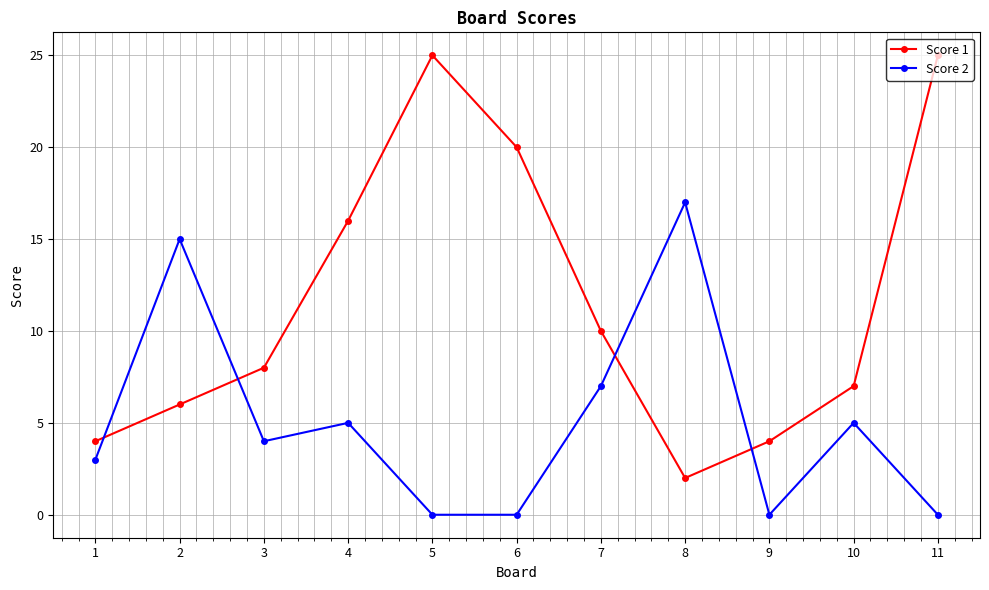

Rank the series at 2 from lowest to highest value.

Score 1, Score 2